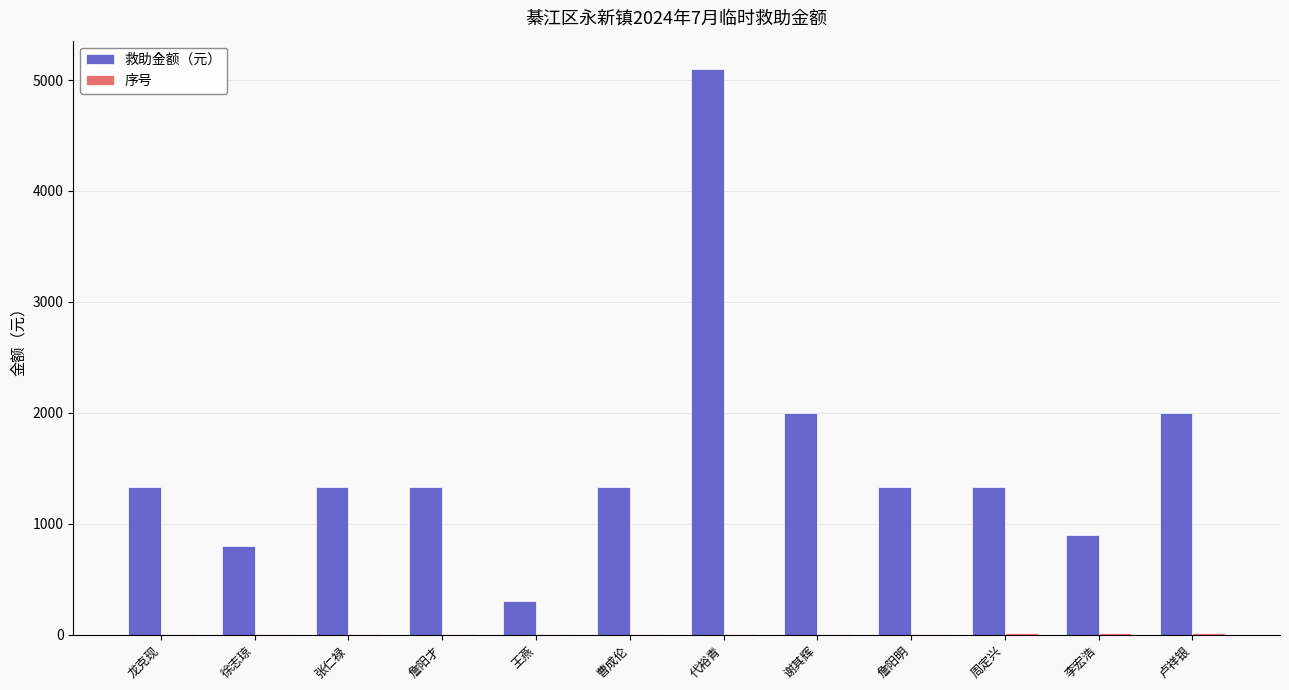

The value of 救助金额（元） at 卢祥银 is 2000. True or false?

True